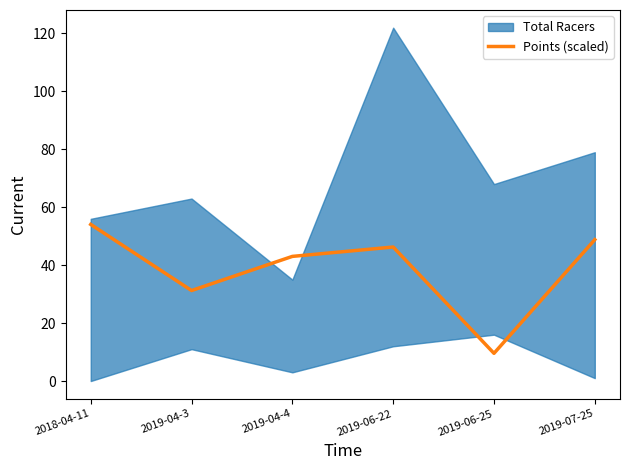

Reading right to left, what are all the values shown in this chart?

2019-07-25=48.8	2019-06-25=9.6	2019-06-22=46.3	2019-04-4=43.0	2019-04-3=31.2	2018-04-11=54.1